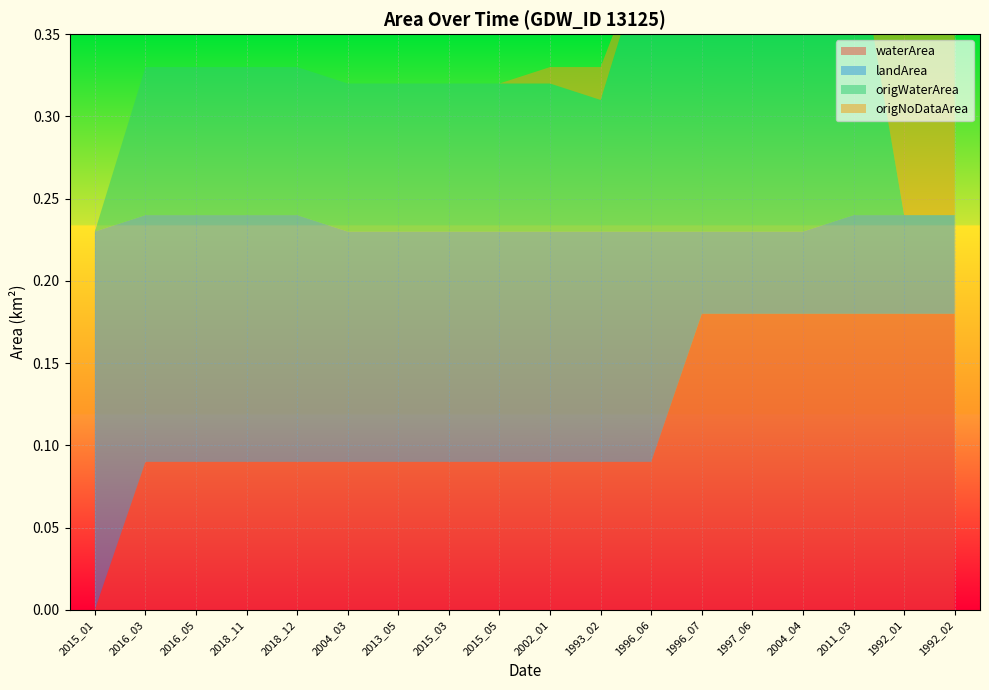

Reading left to right, transcribe all the data shown in this chart.

waterArea: 0.0	0.1	0.1	0.1	0.1	0.1	0.1	0.1	0.1	0.1	0.1	0.1	0.2	0.2	0.2	0.2	0.2	0.2
landArea: 0.2	0.1	0.1	0.1	0.1	0.1	0.1	0.1	0.1	0.1	0.1	0.1	0.1	0.1	0.1	0.1	0.1	0.1
origWaterArea: 0.0	0.1	0.1	0.1	0.1	0.1	0.1	0.1	0.1	0.1	0.1	0.2	0.2	0.2	0.2	0.2	0.0	0.0
origNoDataArea: 0.0	0.0	0.0	0.0	0.0	0.0	0.0	0.0	0.0	0.0	0.0	0.0	0.0	0.0	0.0	0.0	0.2	0.2